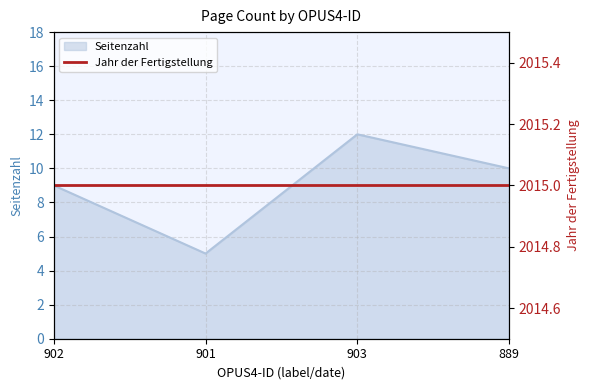

Is it true that the value at 903 is 4?

False